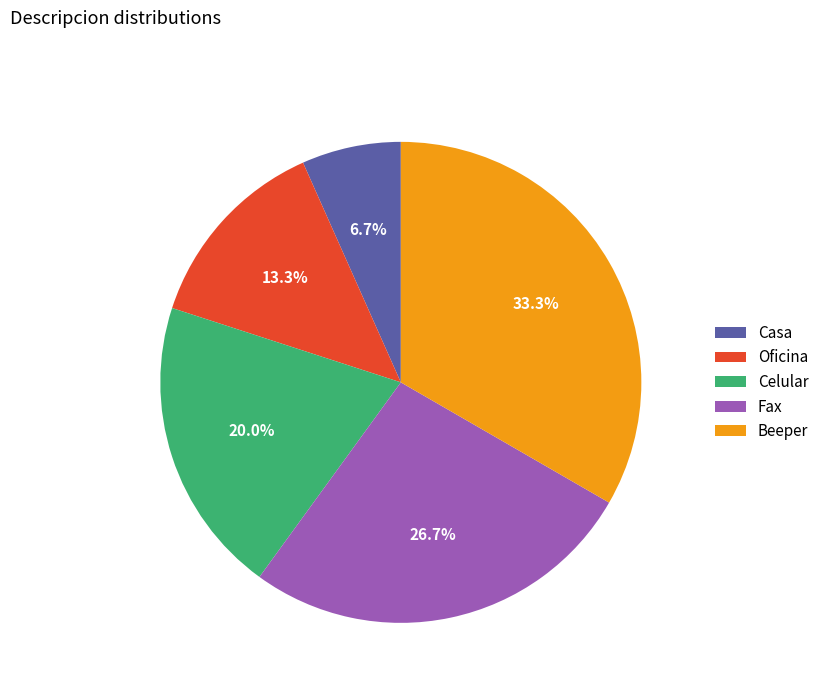

What percentage is the Fax slice, to the nearest percent?

27%